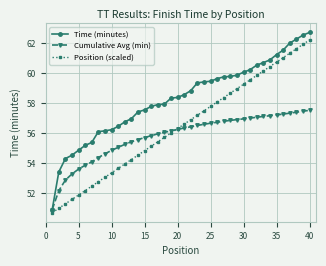

Which series has the largest range (max minus min)?

Time (minutes)